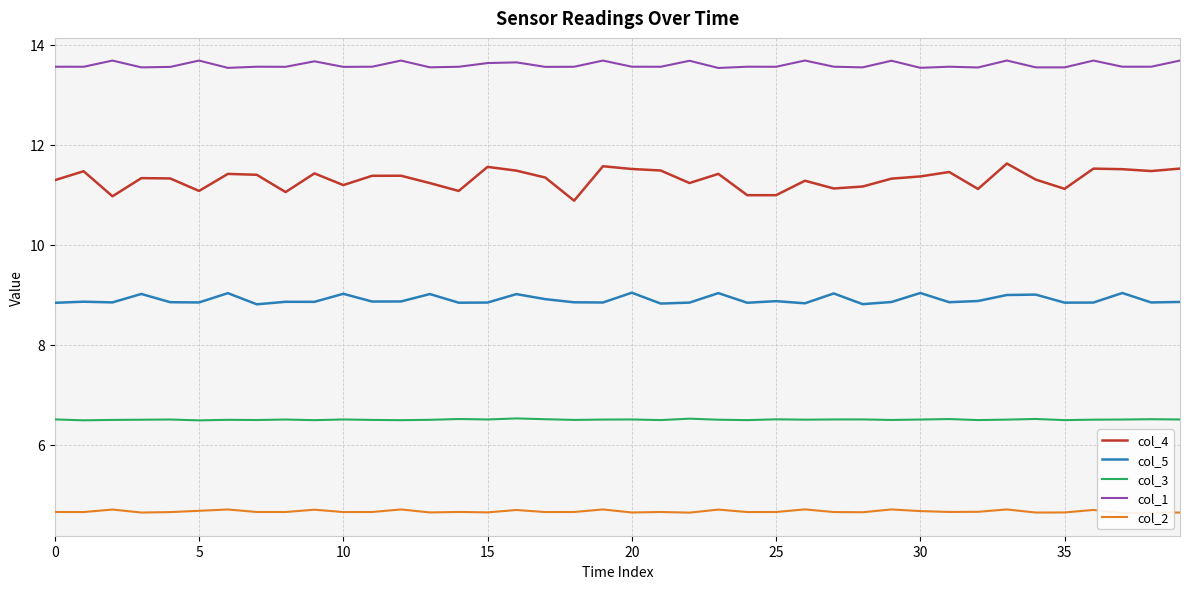

True or false: col_2 has a value of 4.6 at 22.

True